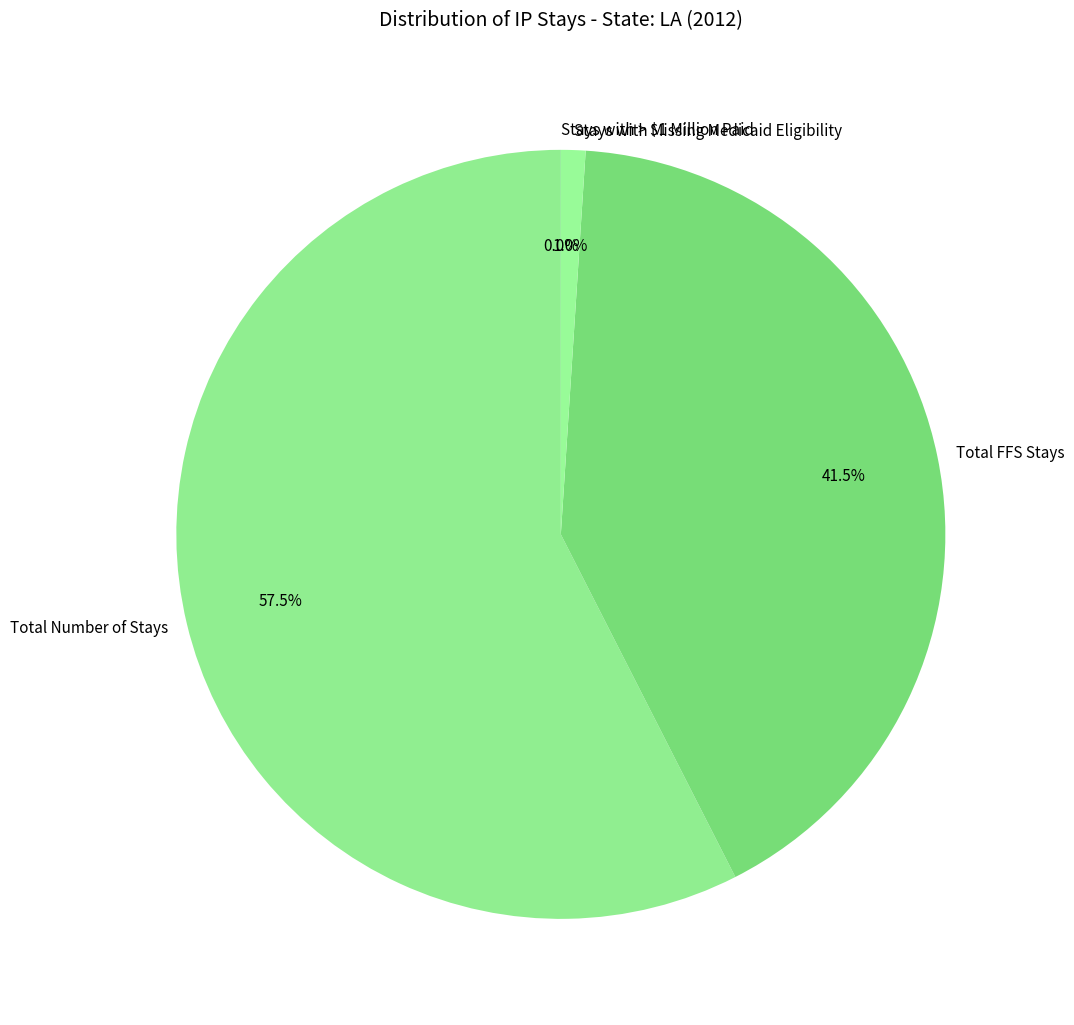

Which category has the biggest portion of the pie?

Total Number of Stays